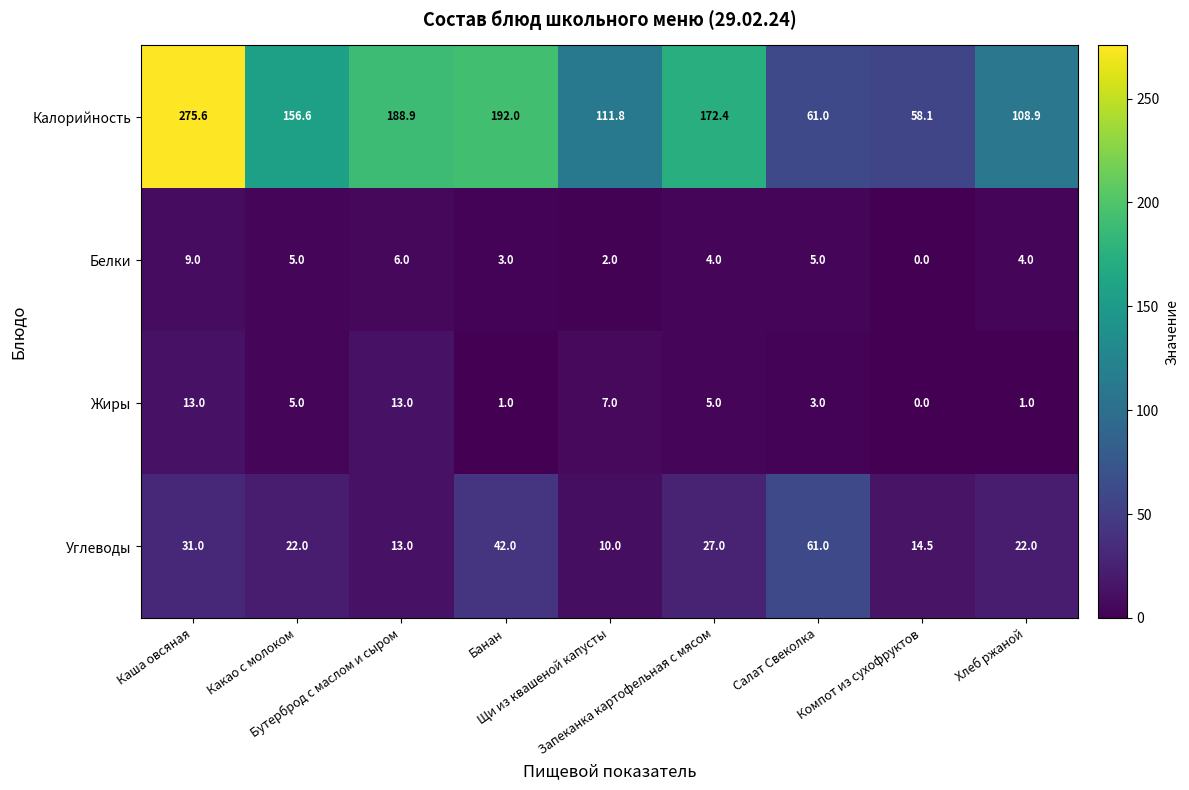

What is the average value of the Жиры series?

5.3